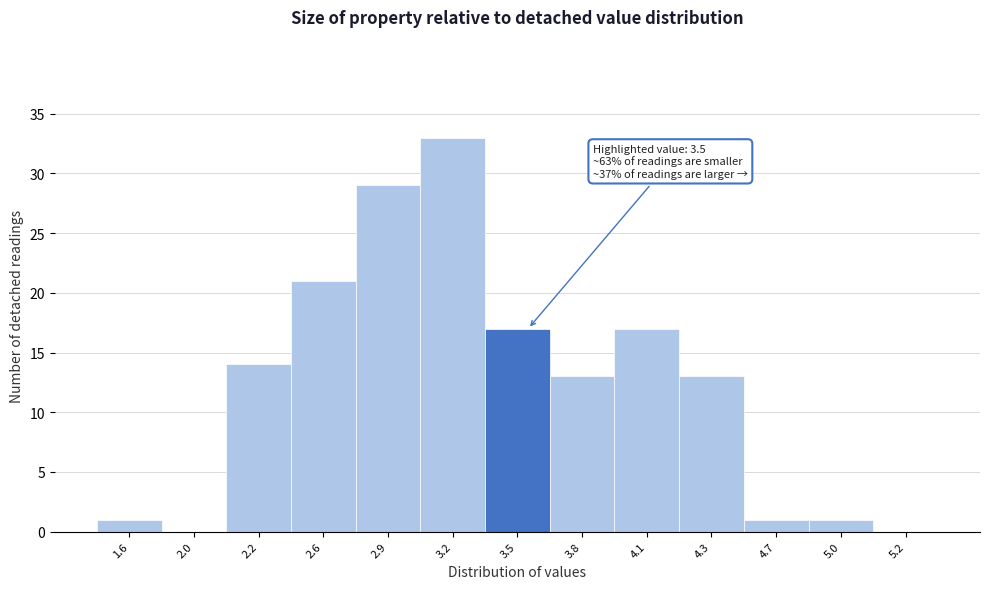

Reading left to right, transcribe all the data shown in this chart.

1.6=1	2.0=0	2.2=14	2.6=21	2.9=29	3.2=33	3.5=17	3.8=13	4.1=17	4.3=13	4.7=1	5.0=1	5.2=0